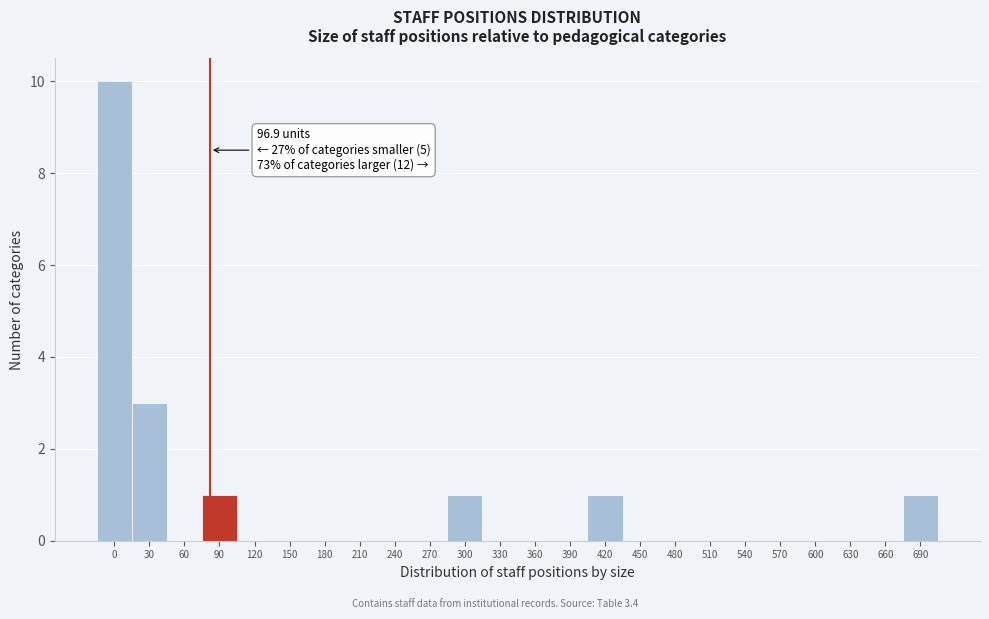

Reading right to left, transcribe all the data shown in this chart.

690=1	660=0	630=0	600=0	570=0	540=0	510=0	480=0	450=0	420=1	390=0	360=0	330=0	300=1	270=0	240=0	210=0	180=0	150=0	120=0	90=1	60=0	30=3	0=10